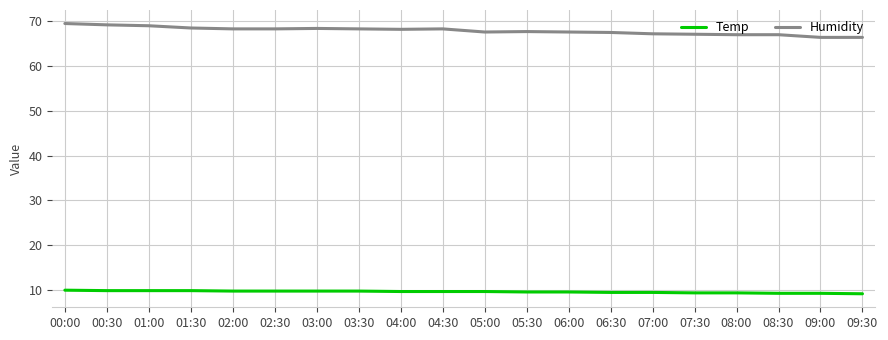

What position from the right is 07:00?

6